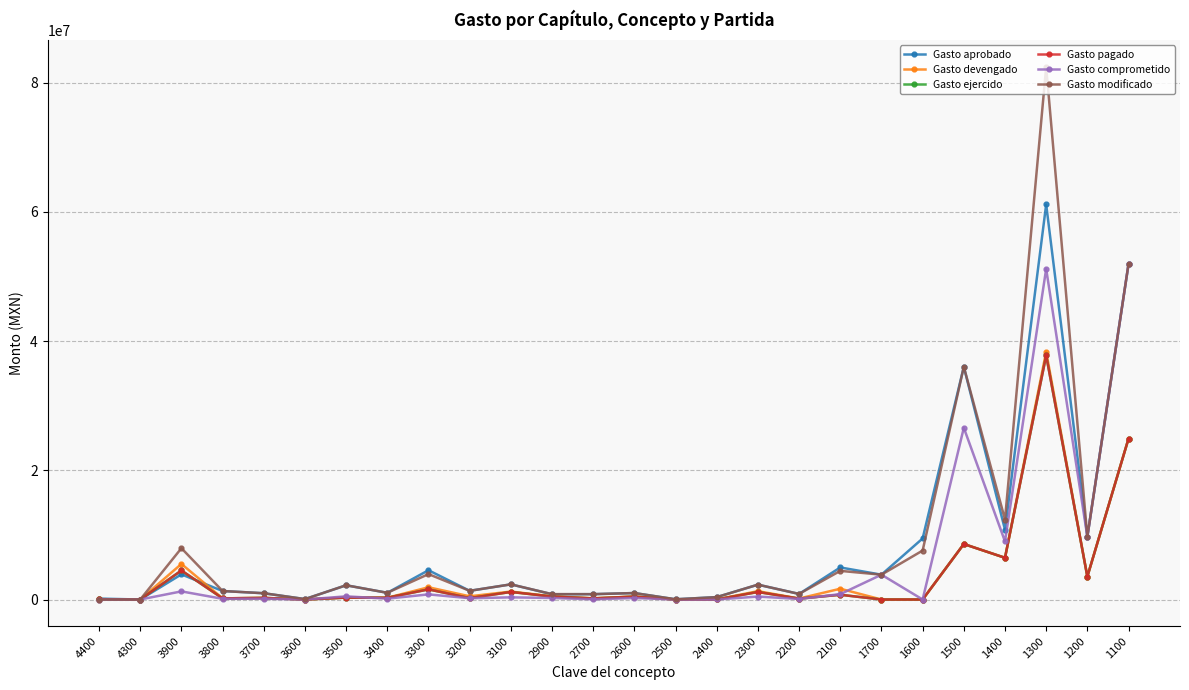

Does the chart have visible grid lines?

Yes